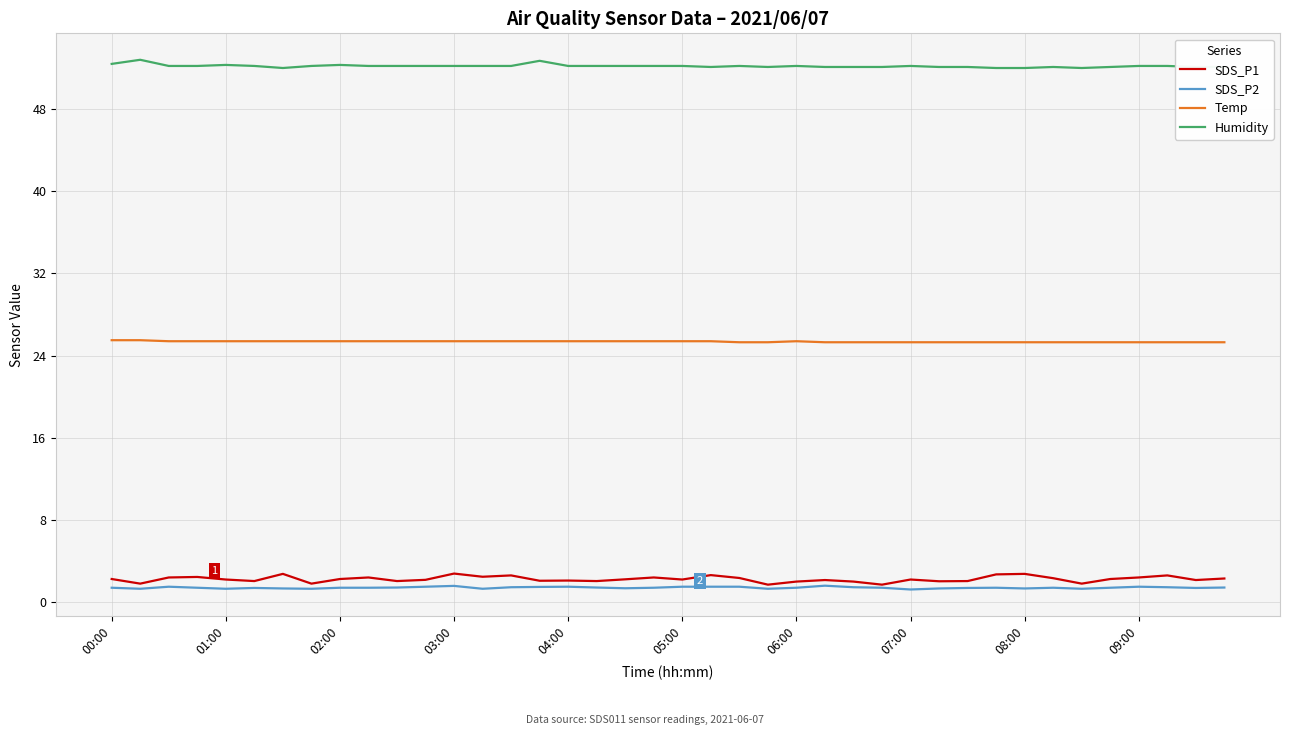

Which series has the widest spread of values?

SDS_P1